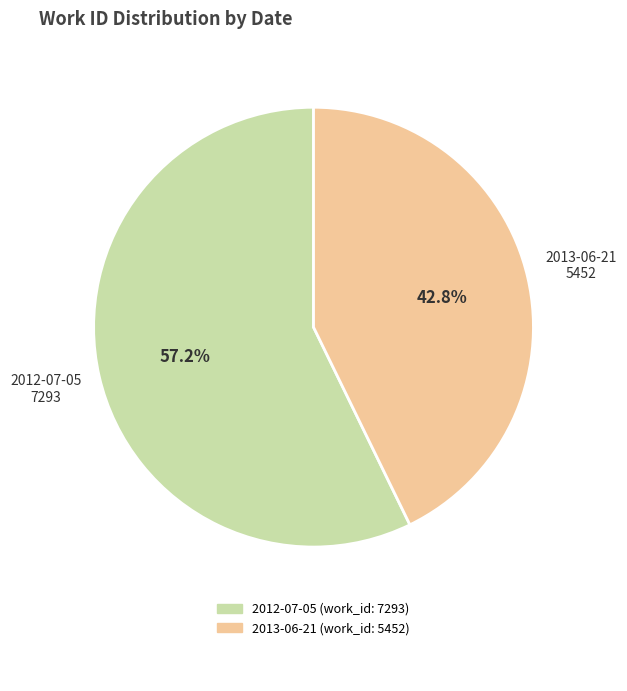

Which slice represents more than half of the pie?

2012-07-05